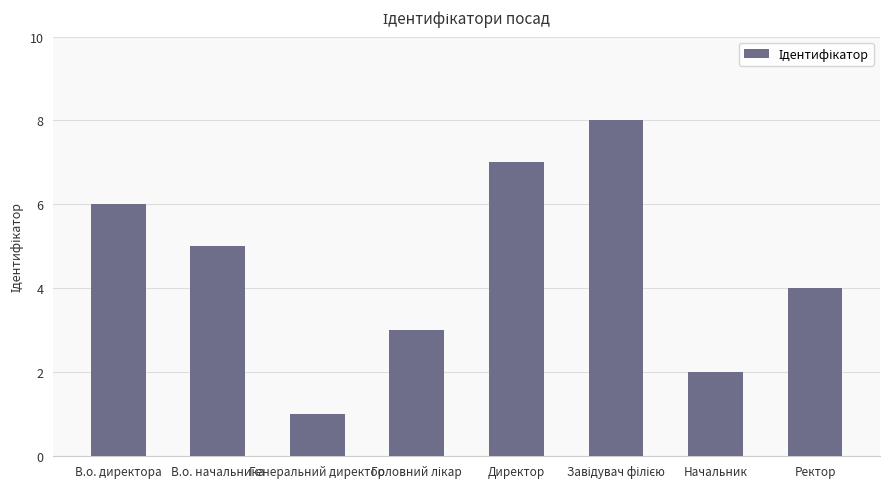

Which label corresponds to the smallest value in the chart?

Генеральний директор